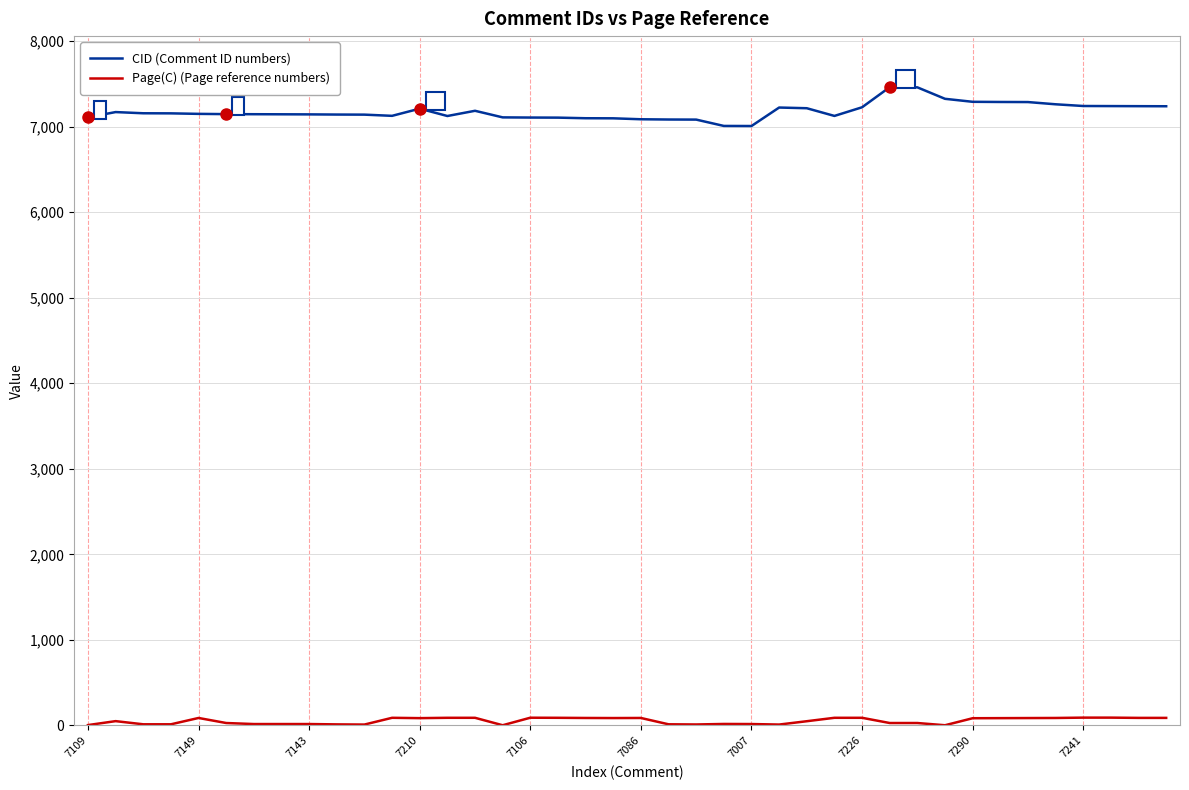

Does the chart display data point markers on the line(s)?

No